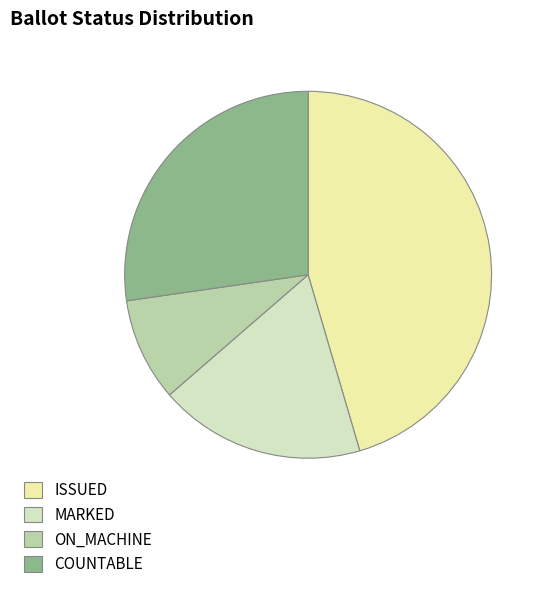

Is there a majority slice in this chart?

No